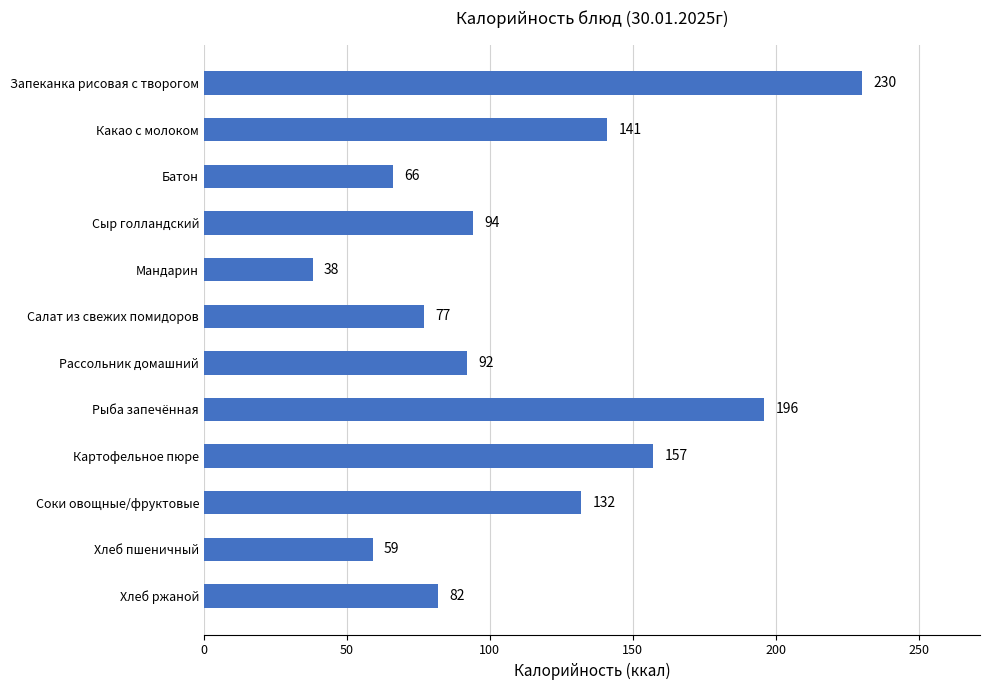

List the labels in order of value, largest first.

Запеканка рисовая с творогом, Рыба запечённая, Картофельное пюре, Какао с молоком, Соки овощные/фруктовые, Сыр голландский, Рассольник домашний, Хлеб ржаной, Салат из свежих помидоров, Батон, Хлеб пшеничный, Мандарин